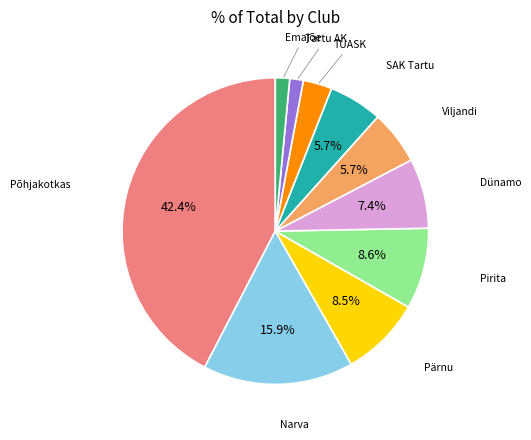

Does any single category account for the majority?

No